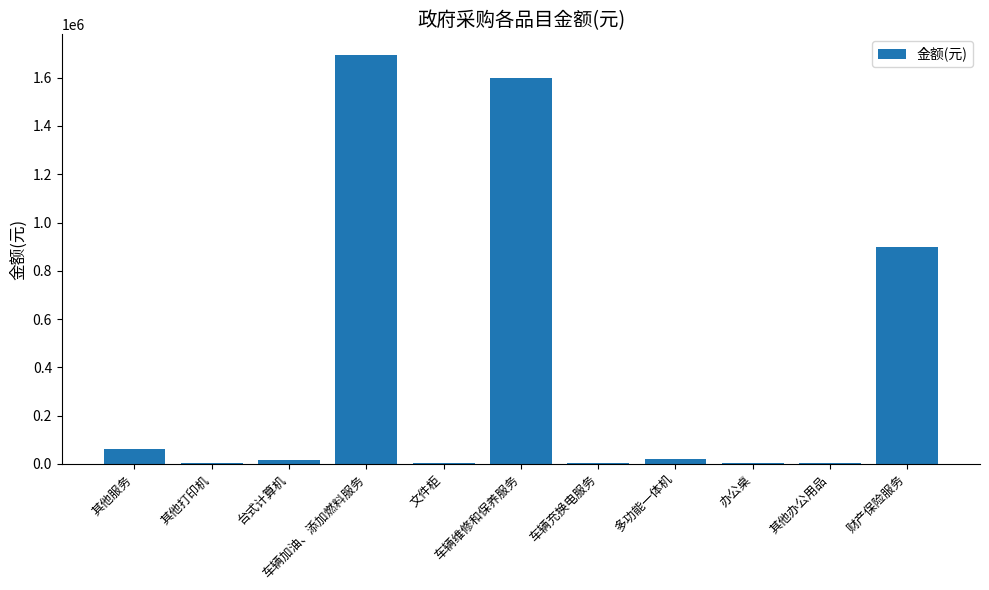

What is the approximate value at 多功能一体机?

19500